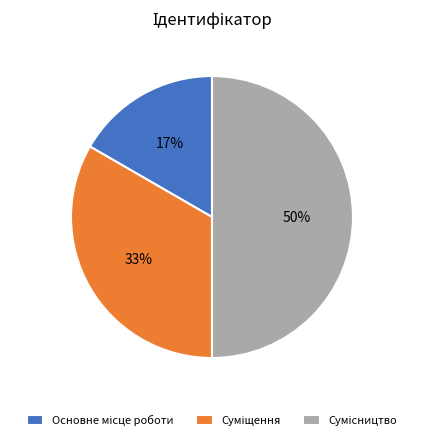

To the nearest percent, what is the difference between the largest and smallest slice percentages?

33%